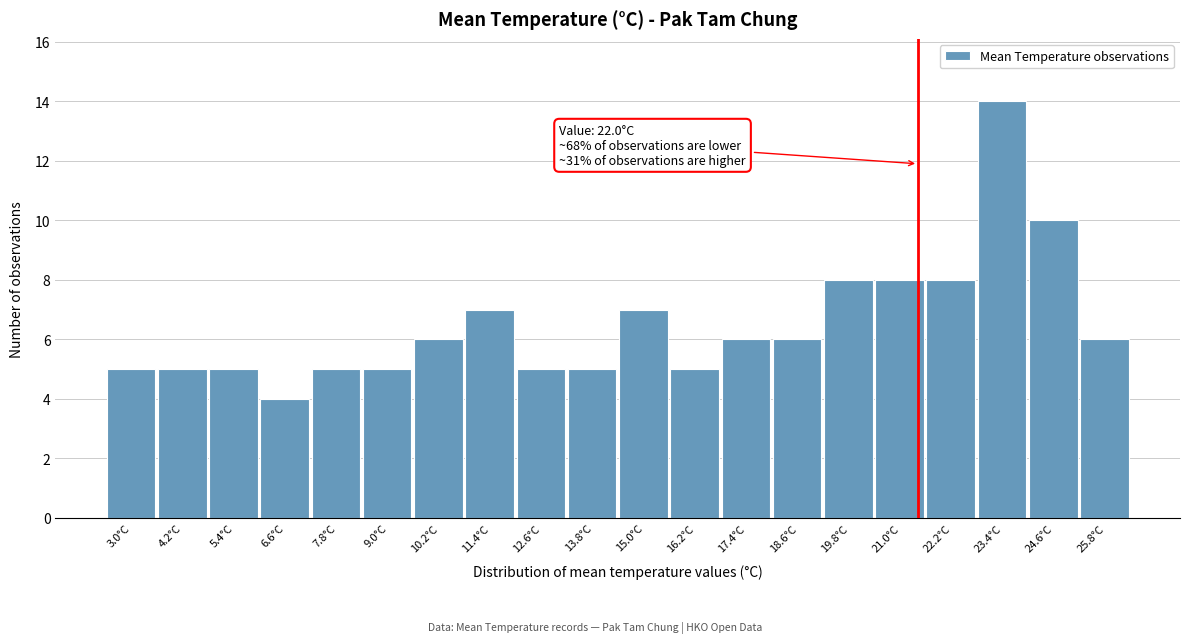

Reading left to right, extract all data points from this chart.

5	5	5	4	5	5	6	7	5	5	7	5	6	6	8	8	8	14	10	6